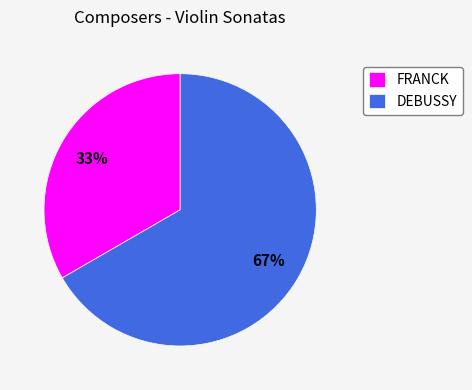

To the nearest percent, what is the combined percentage of FRANCK and DEBUSSY?

100%